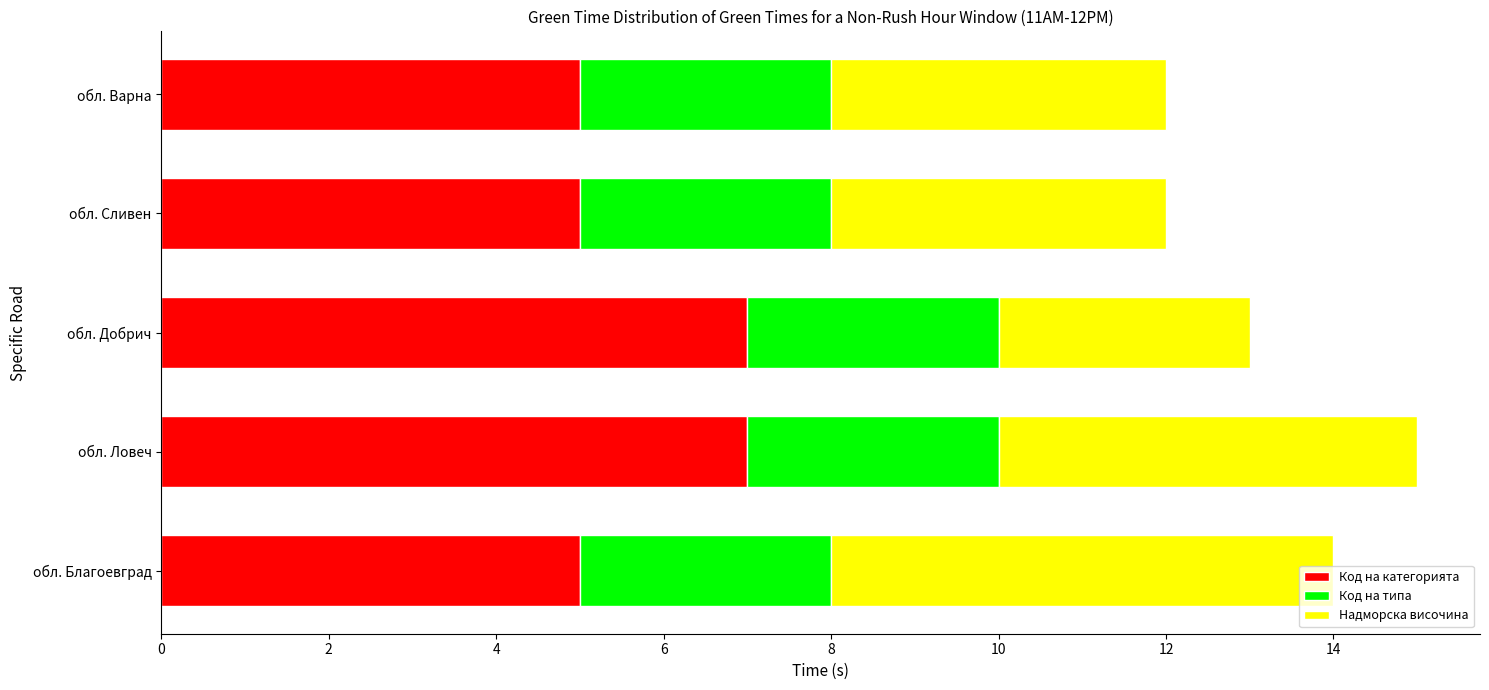

What is the sum of all Код на категорията values?

29